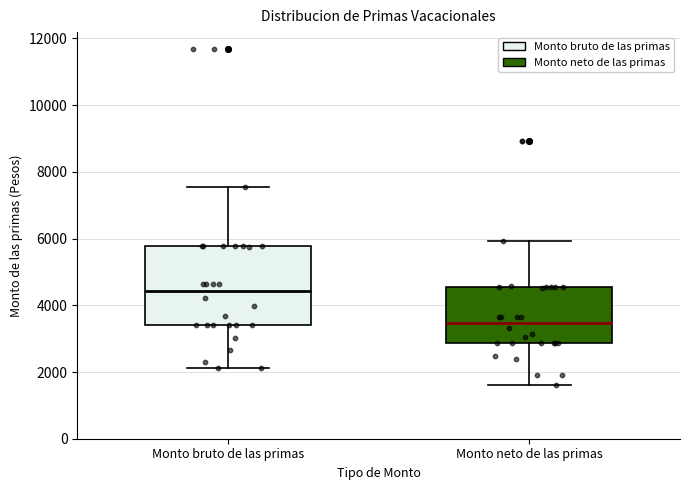

Which box has the lowest median line?

Monto neto de las primas